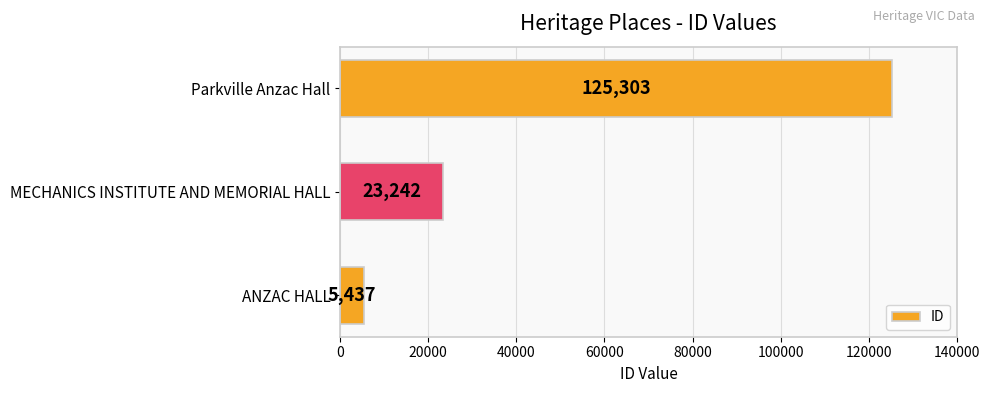

What is the difference between the maximum and minimum values?

119866